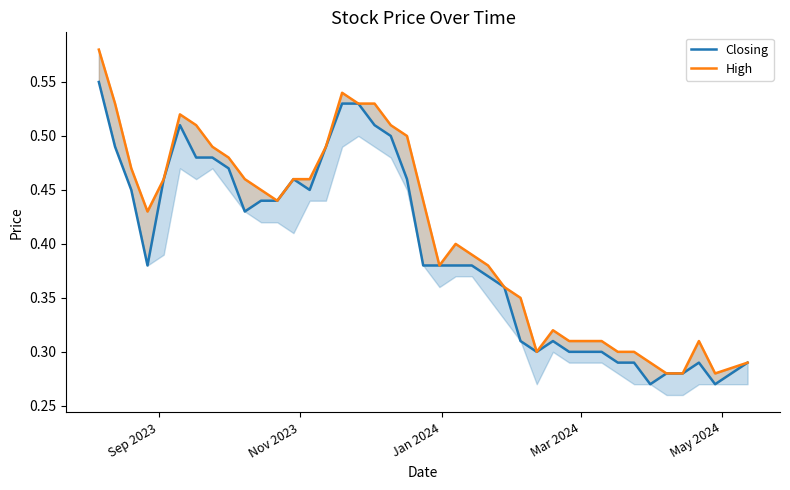

How many lines are shown in the chart?

2